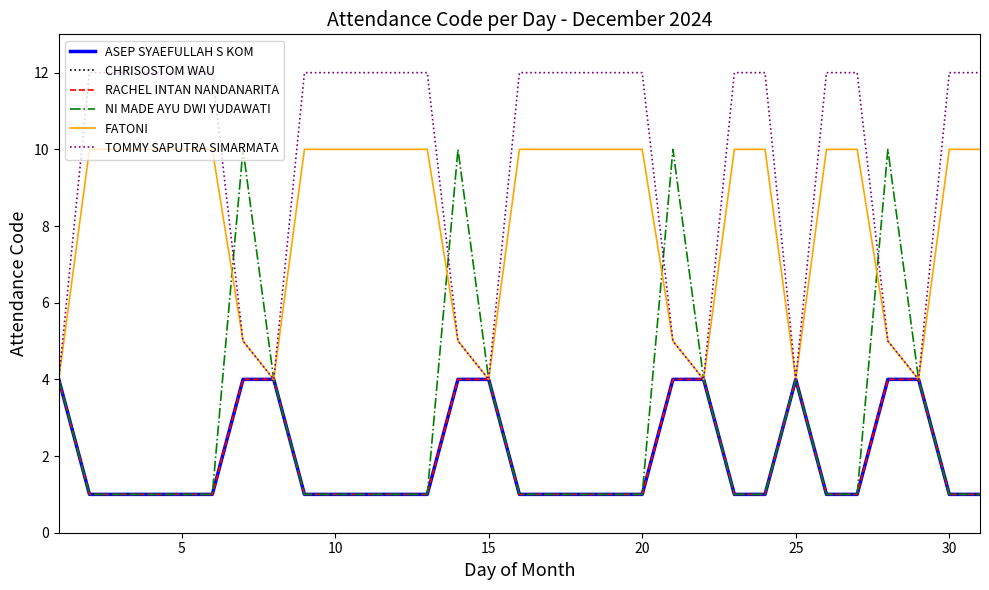

How many lines are shown in the chart?

6